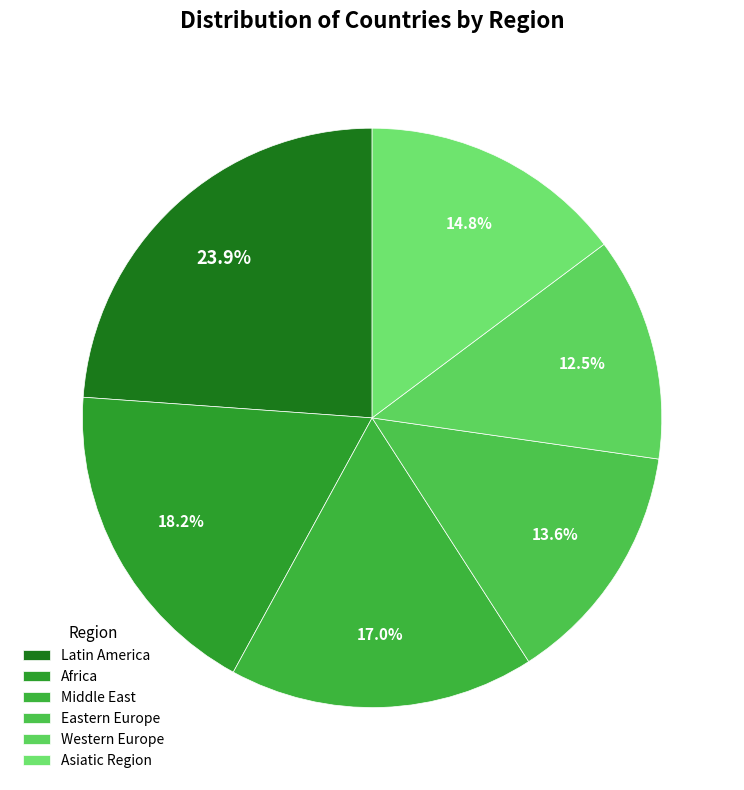

Does Africa account for over 50% of the chart?

No